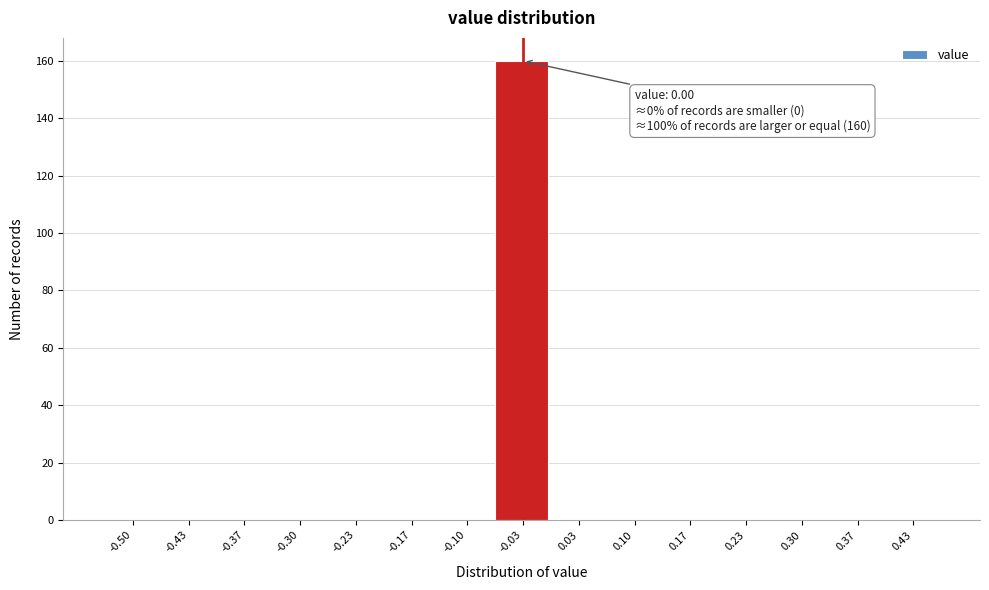

Reading left to right, list all the values displayed in this chart.

-0.50=0	-0.43=0	-0.37=0	-0.30=0	-0.23=0	-0.17=0	-0.10=0	-0.03=160	0.03=0	0.10=0	0.17=0	0.23=0	0.30=0	0.37=0	0.43=0